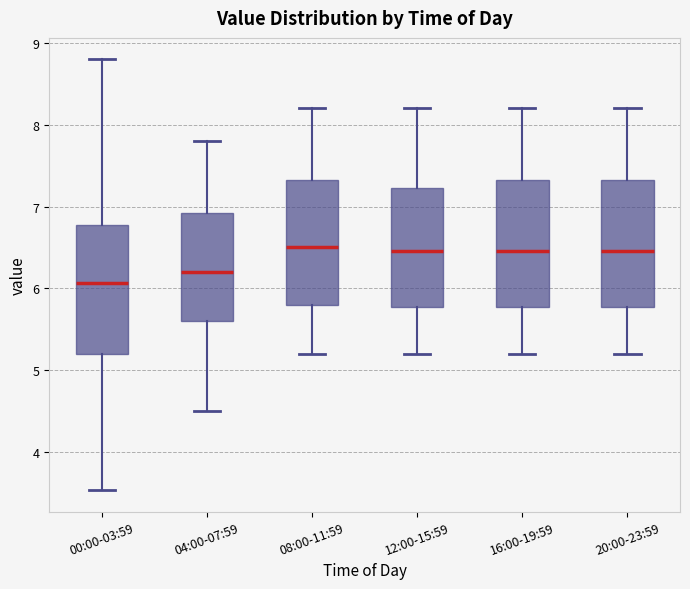

Reading left to right, transcribe this box plot: for each box, give where its median line is, the range the box spans, and where its two whiskers end, as read against the y-axis. The values are not printed on the chart, so give them approximately, as read against the axis.

00:00-03:59: median 6.1, box 5.2 to 6.8, whiskers 3.5 to 8.8
04:00-07:59: median 6.2, box 5.6 to 6.9, whiskers 4.5 to 7.8
08:00-11:59: median 6.5, box 5.8 to 7.3, whiskers 5.2 to 8.2
12:00-15:59: median 6.5, box 5.8 to 7.2, whiskers 5.2 to 8.2
16:00-19:59: median 6.5, box 5.8 to 7.3, whiskers 5.2 to 8.2
20:00-23:59: median 6.5, box 5.8 to 7.3, whiskers 5.2 to 8.2